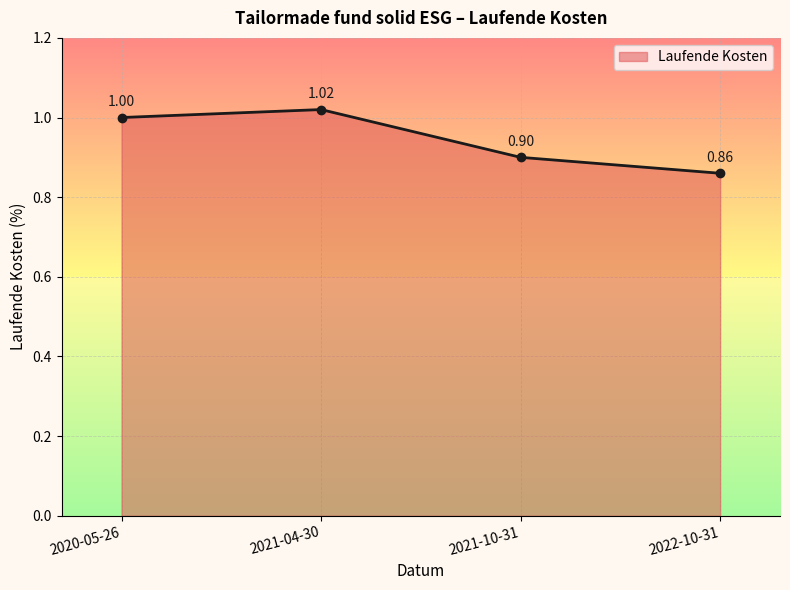

Read the value at 2021-04-30.

1.0